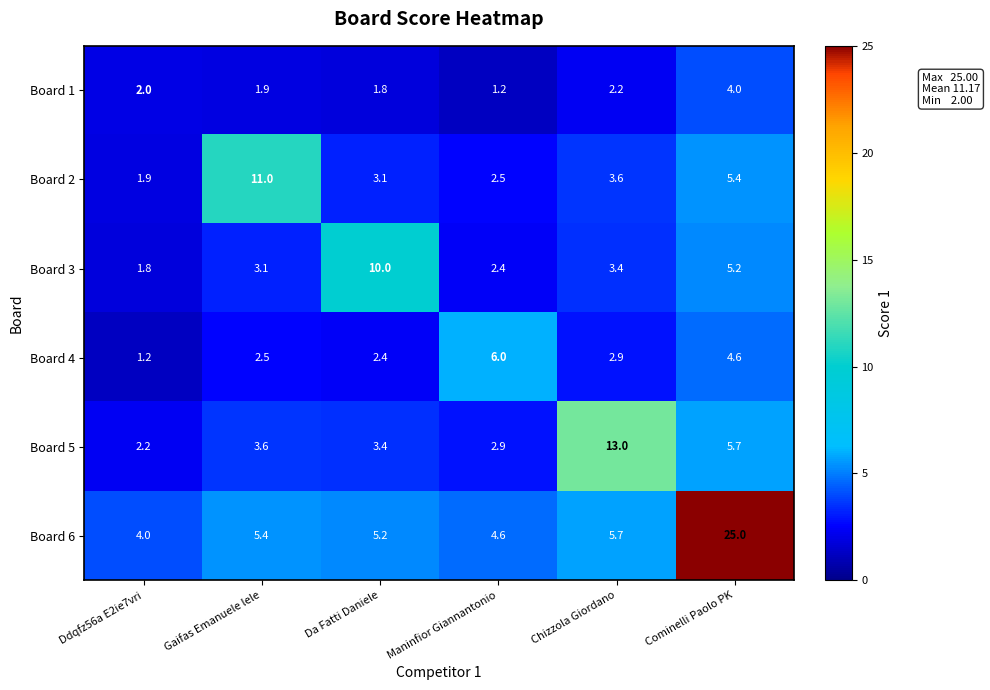

The Board 6 series shows 4.0 at Ddqfz56a E2ie7vri. True or false?

True